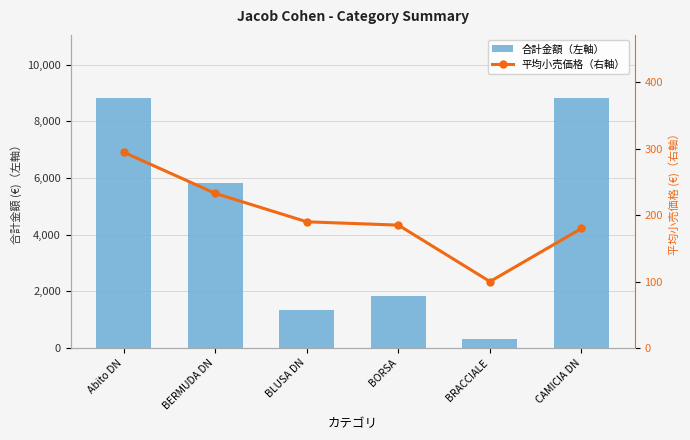

Is the value of 合計金額（左軸） at Abito DN greater than the value of 平均小売価格（右軸） at BLUSA DN?

Yes